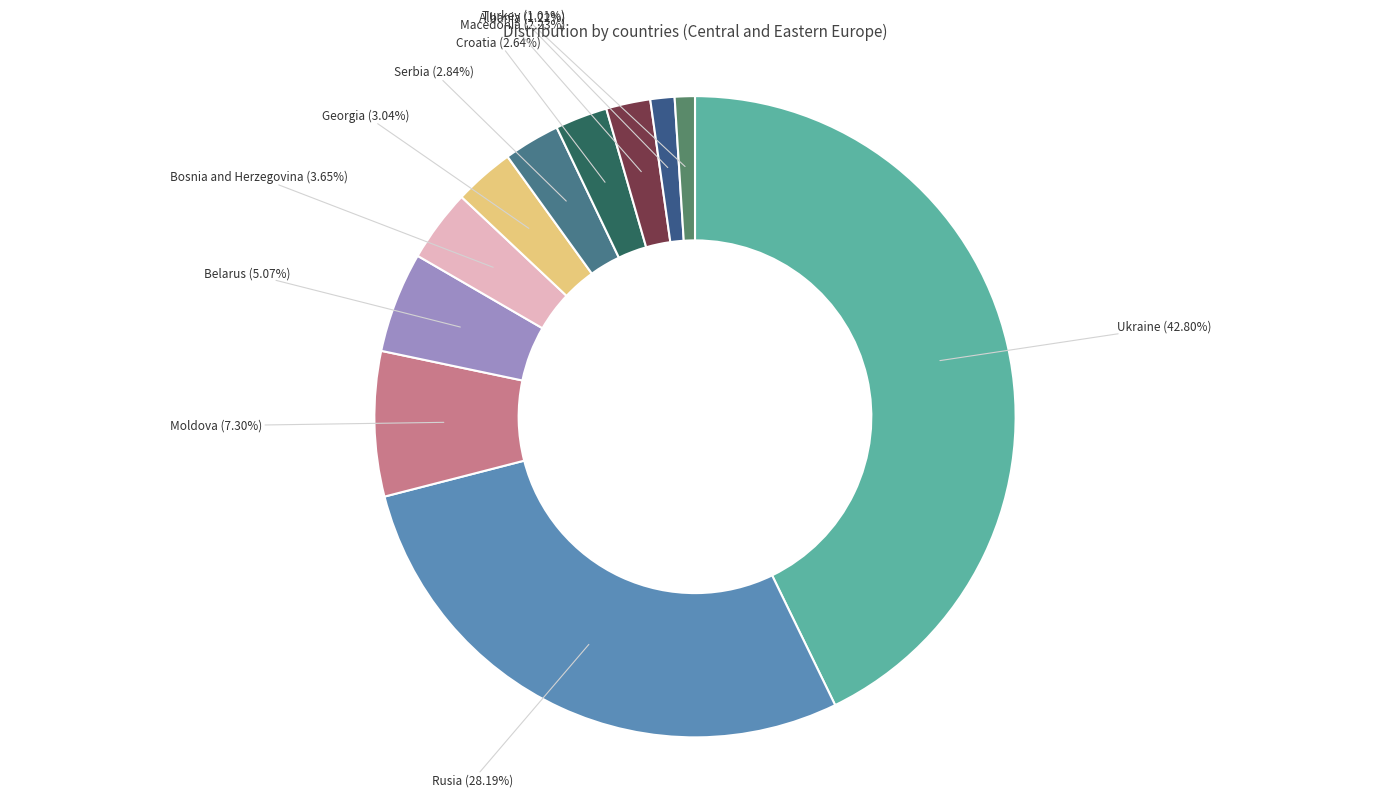

Does any single category account for the majority?

No